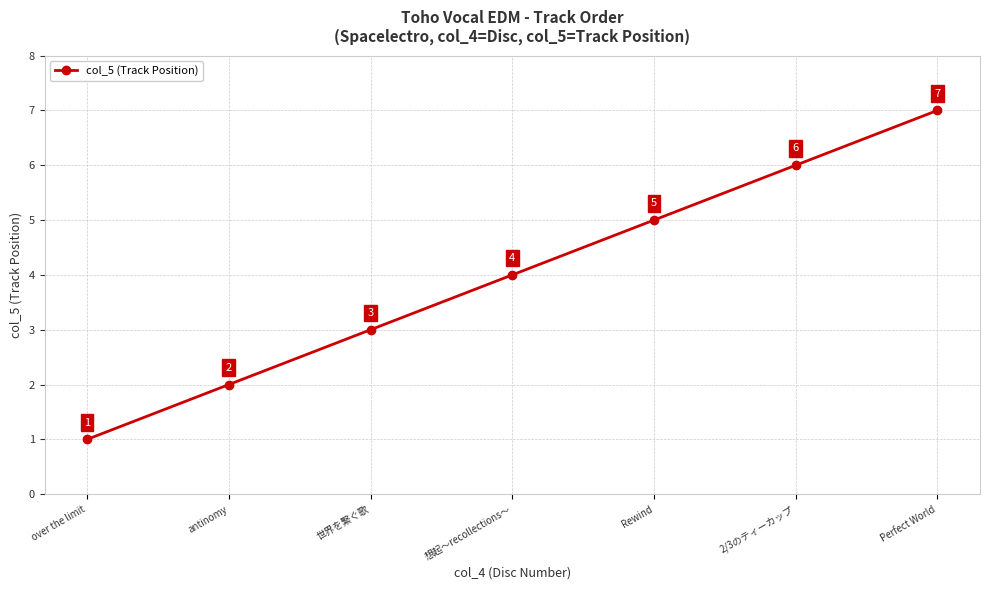

Where is the data nearest to the value 4?

想起～recollections～